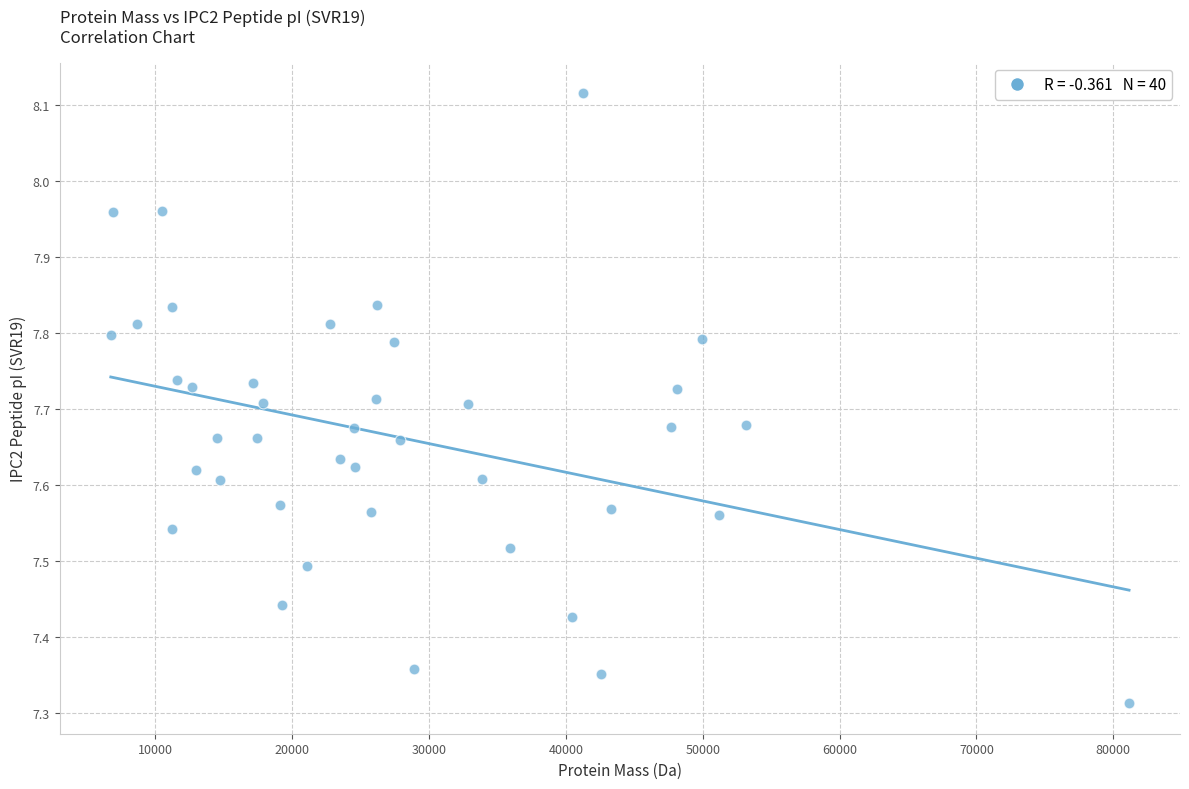

What is the range of Y values (max minus min)?

0.8